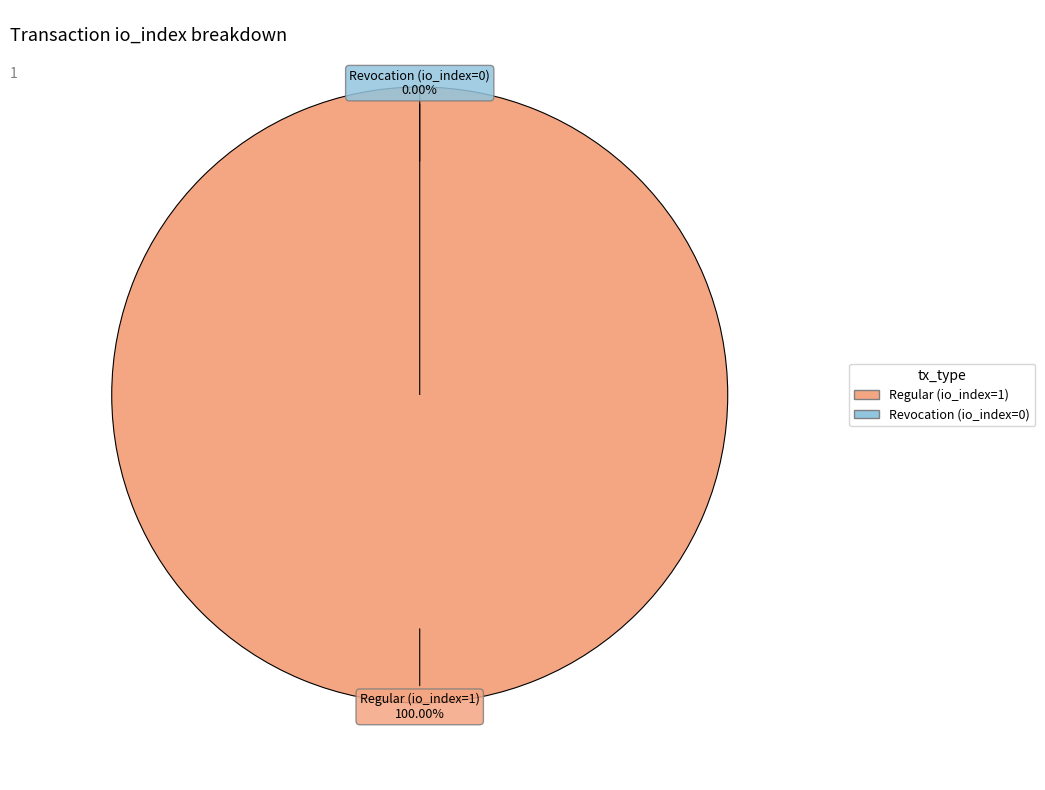

What percentage is the Regular (io_index=1) slice, to the nearest percent?

100%